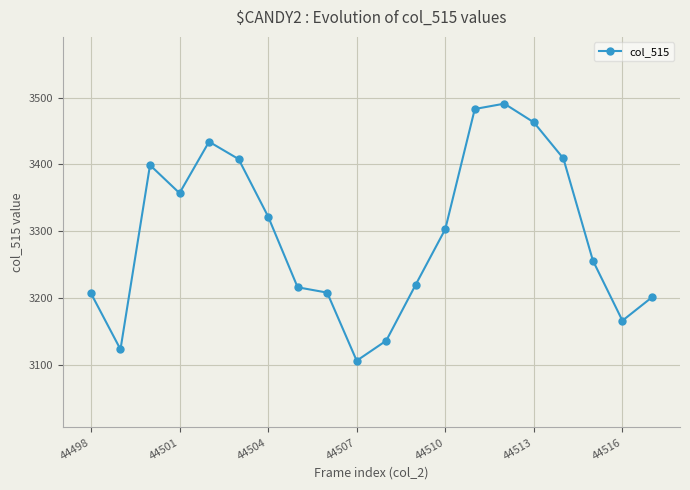

What is the sum of all values?

65908